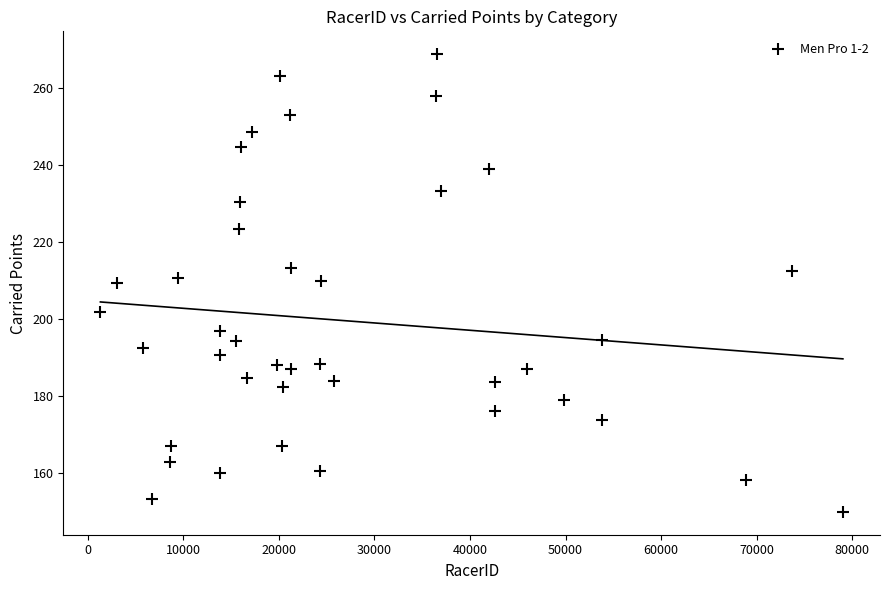

What is the range of Y values (max minus min)?

118.8